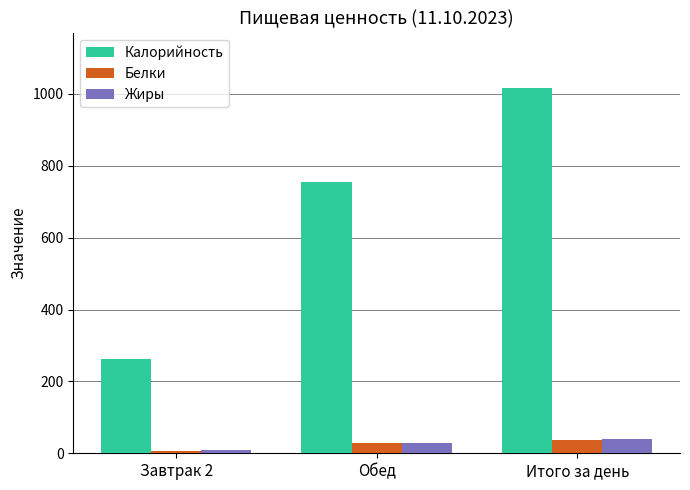

How many bars are there in total?

9